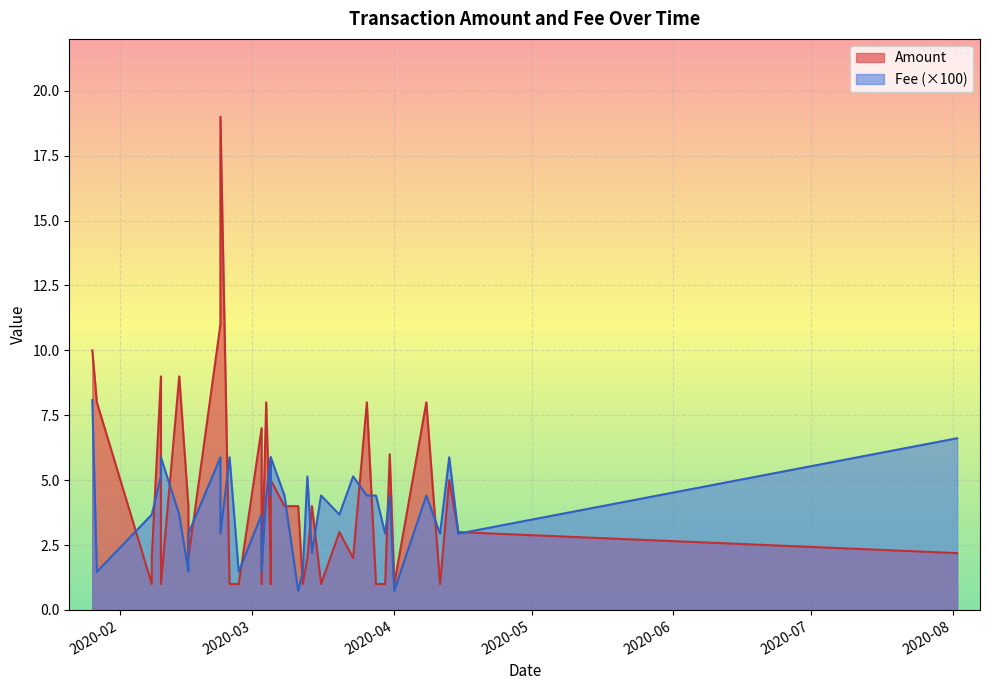

Does the chart display data point markers on the line(s)?

No